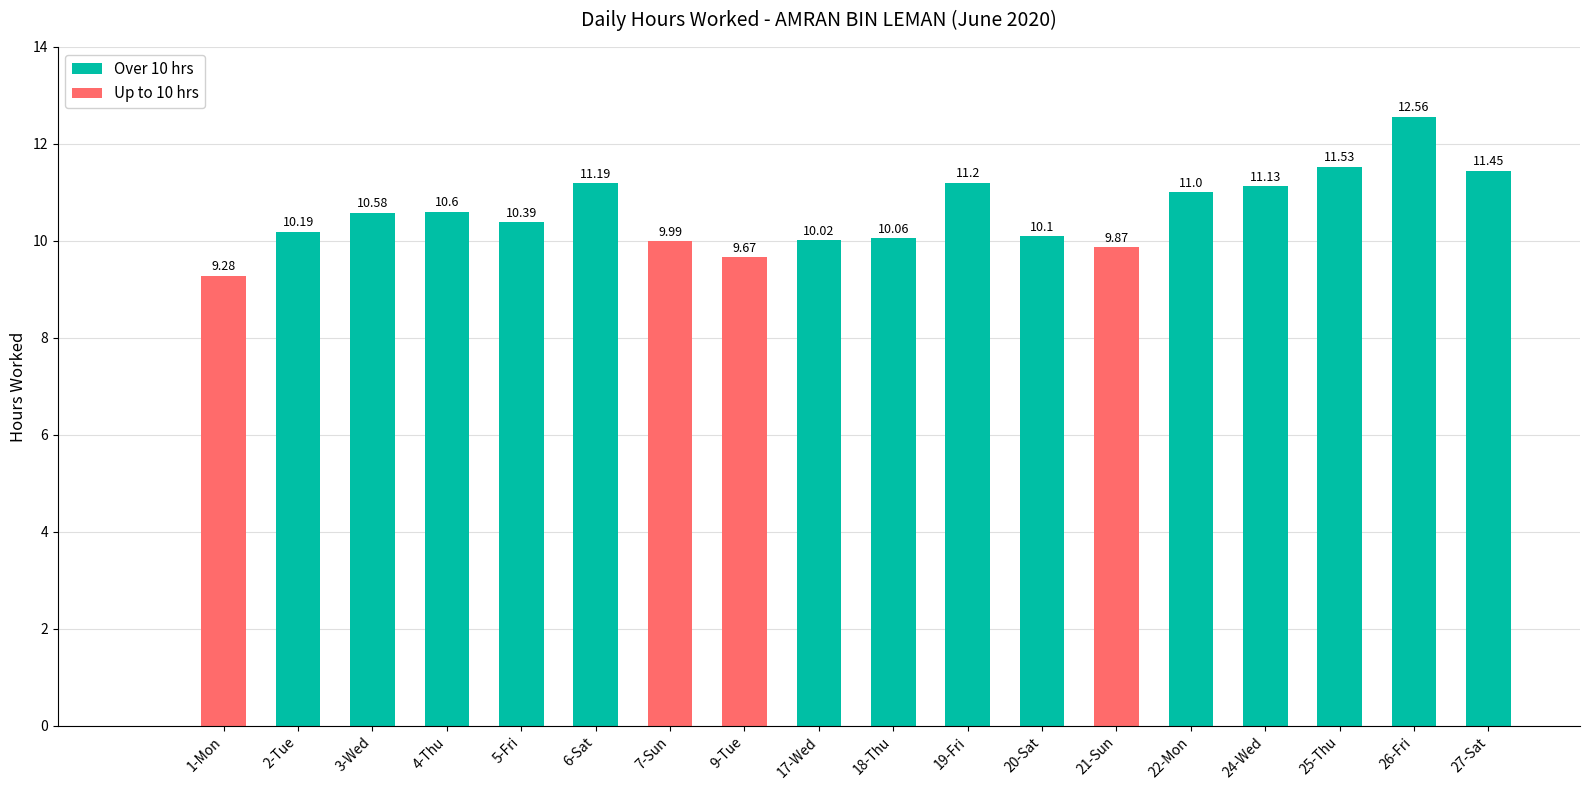

What is the difference between the values at 4-Thu and 5-Fri?

0.2